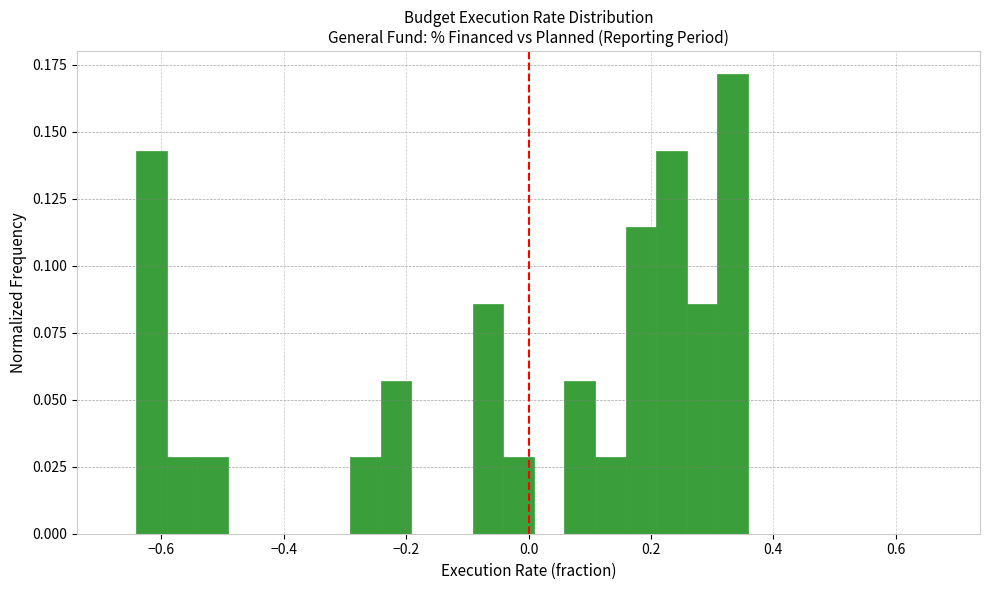

Read against the x-axis, roughly where is the centre of the tallest bar?

0.34